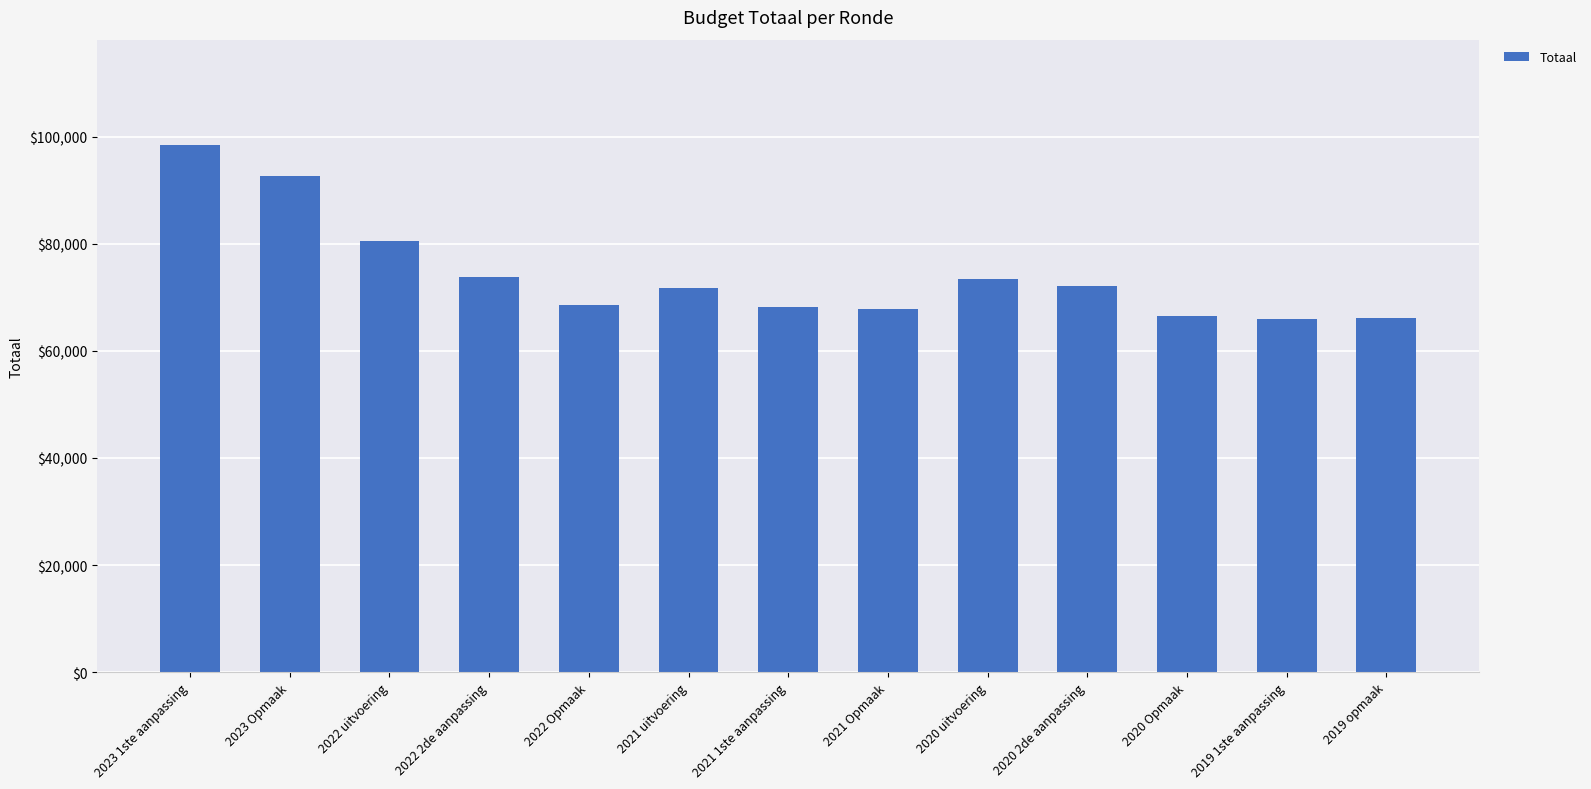

What is the maximum value shown in the chart?

98413